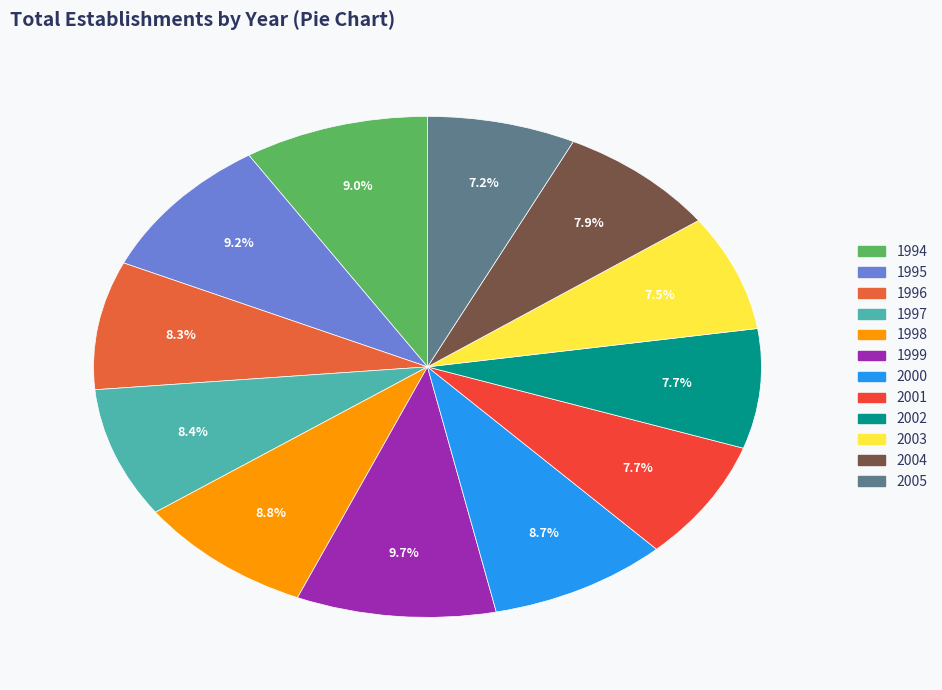

To the nearest percent, what is the difference between the largest and smallest slice percentages?

2%